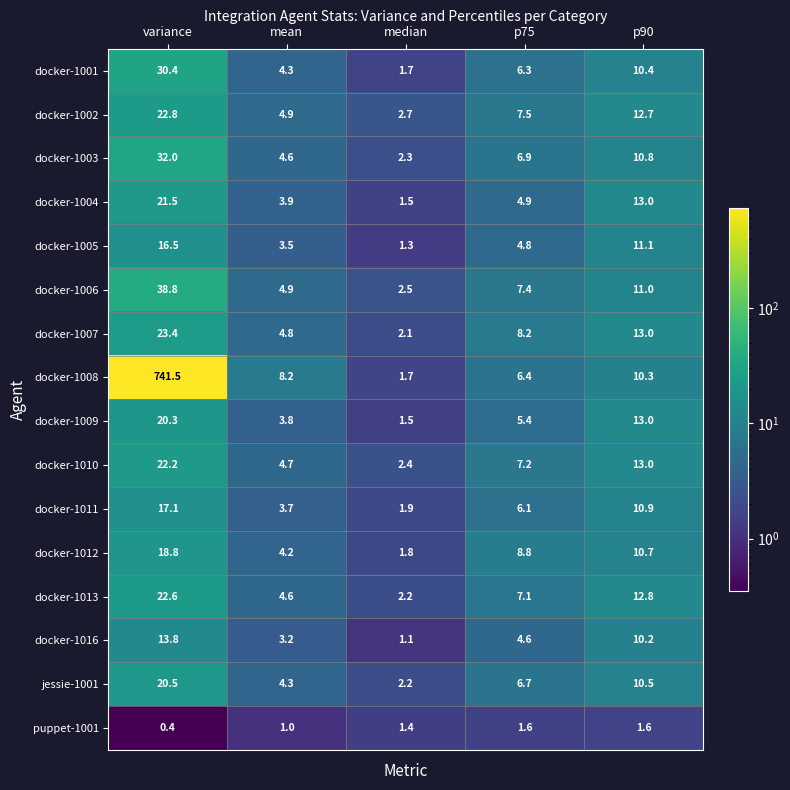

Between mean and p75, which series saw the biggest shift?

docker-1012